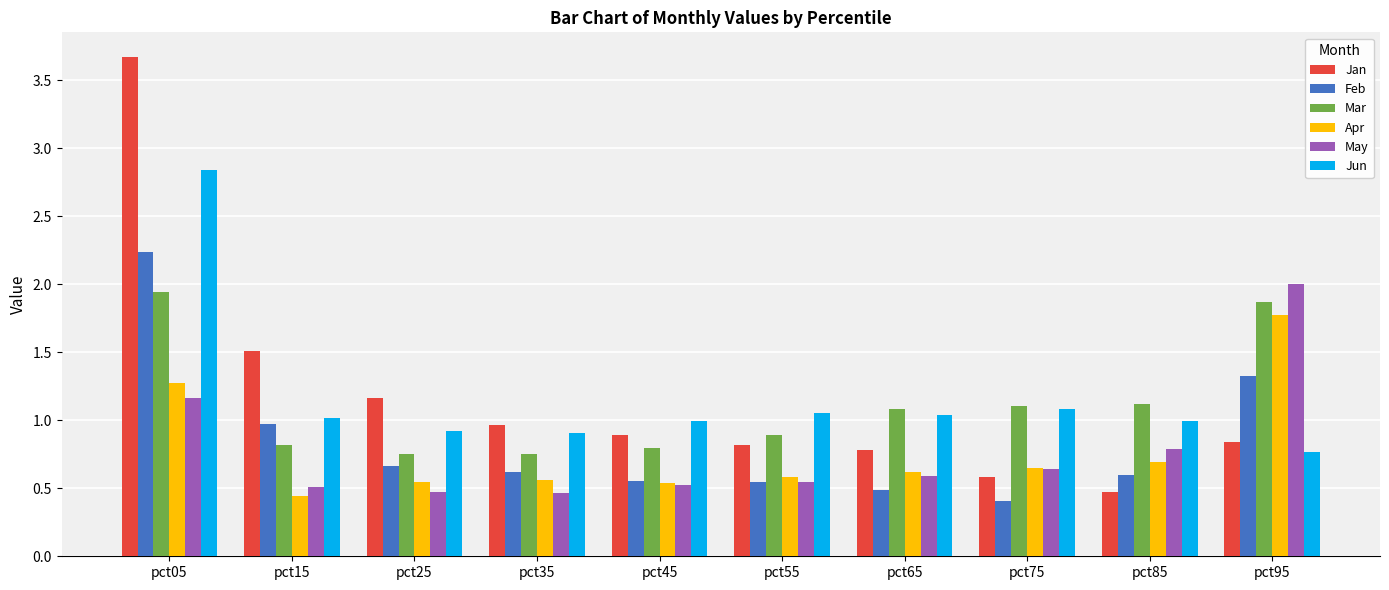

The Mar series shows 0.9 at pct55. True or false?

True